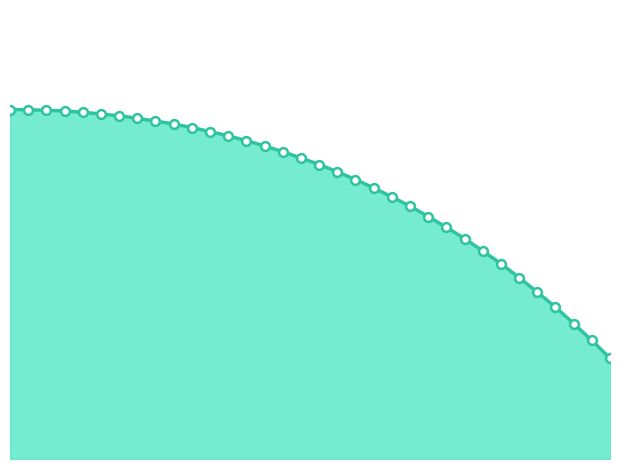

What is the change in value from 0.55 to 0.9?

-0.8